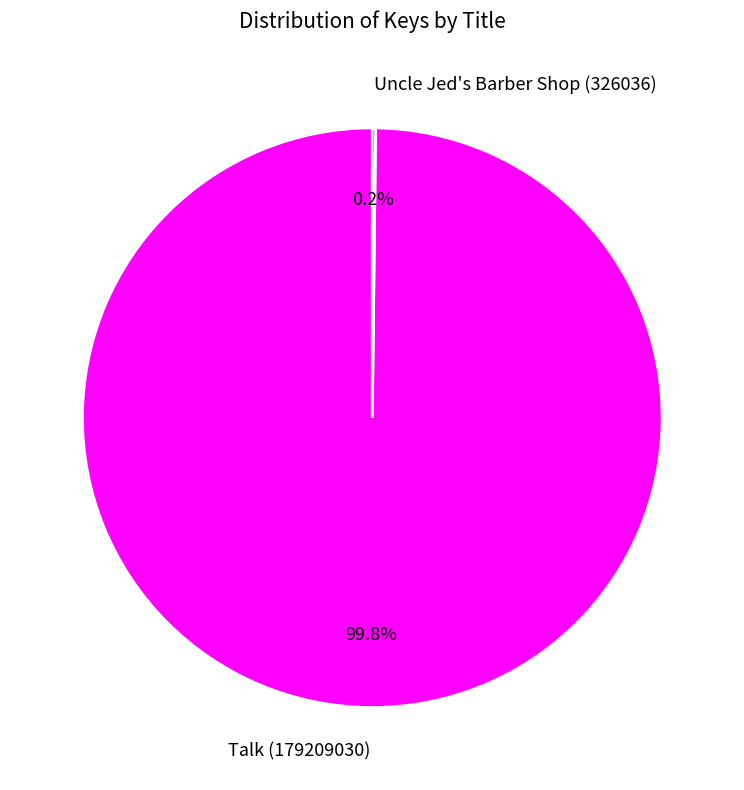

Which slice is the largest?

Talk (179209030)